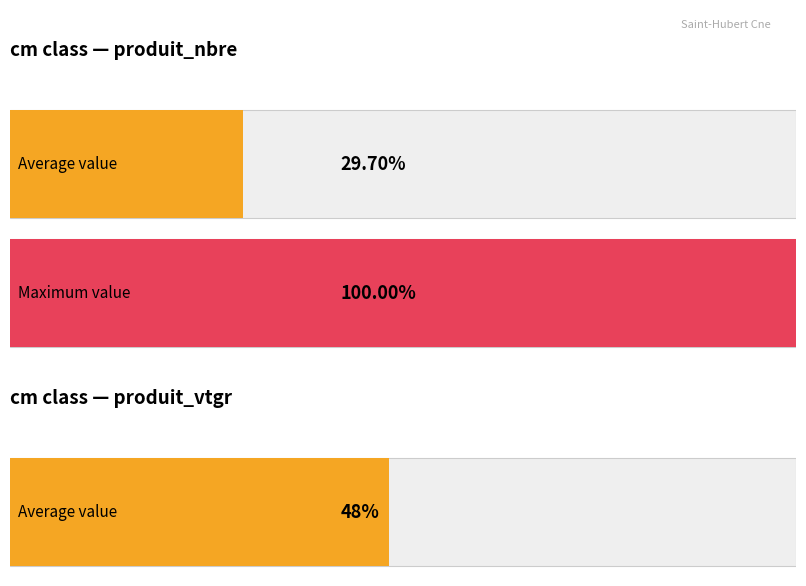

Which series has the largest total across all categories?

produit_nbre